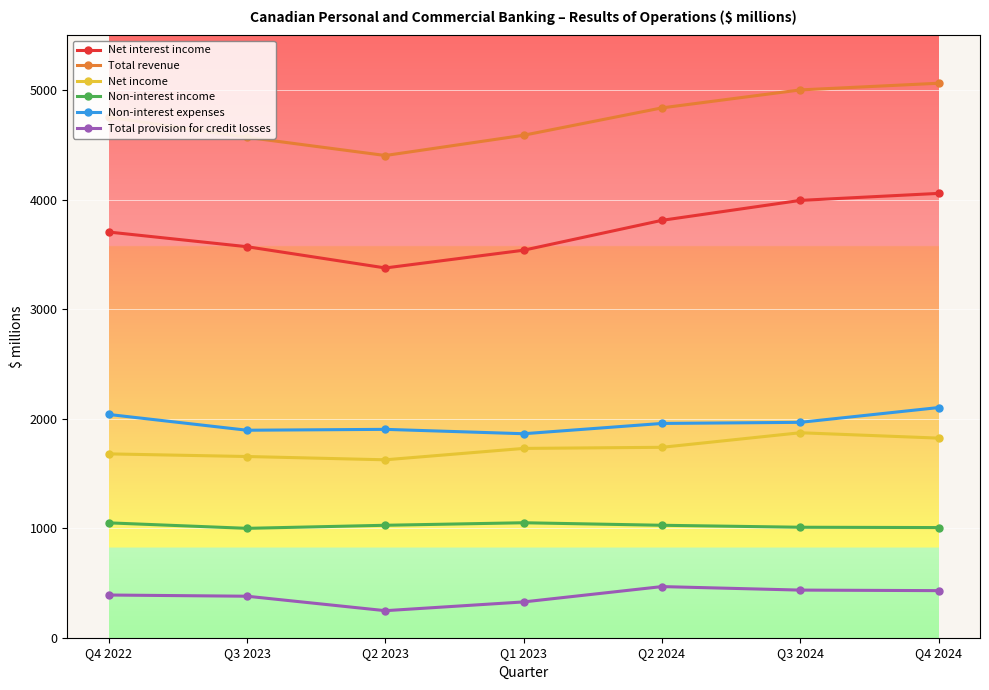

Is the value of Non-interest income at Q4 2022 greater than the value of Net interest income at Q1 2023?

No